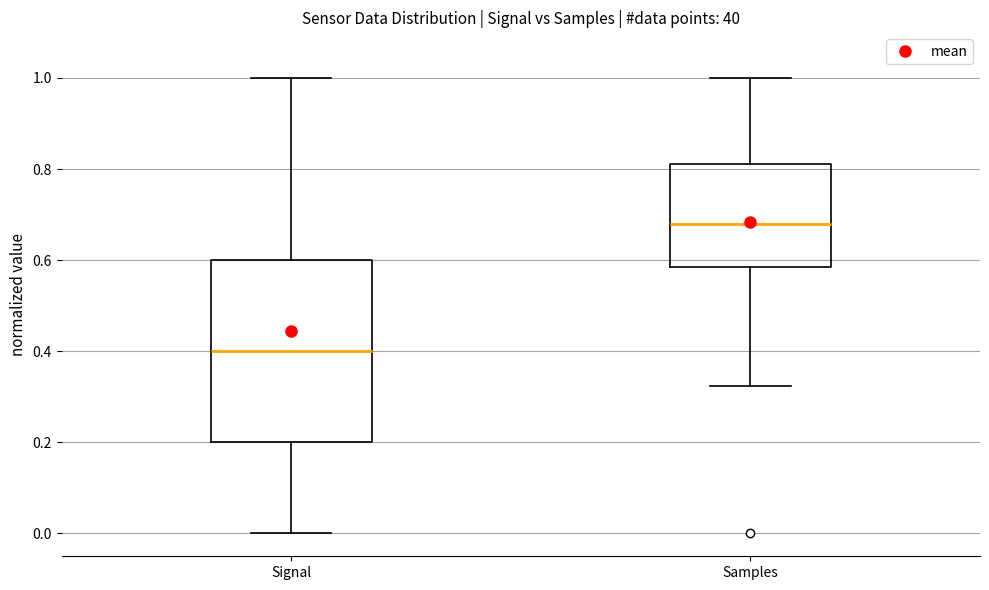

Reading left to right, transcribe this box plot: for each box, give where its median line is, the range the box spans, and where its two whiskers end, as read against the y-axis. The values are not printed on the chart, so give them approximately, as read against the axis.

Signal: median 0.40, box 0.20 to 0.60, whiskers 0.00 to 1.00
Samples: median 0.68, box 0.58 to 0.82, whiskers 0.32 to 1.00